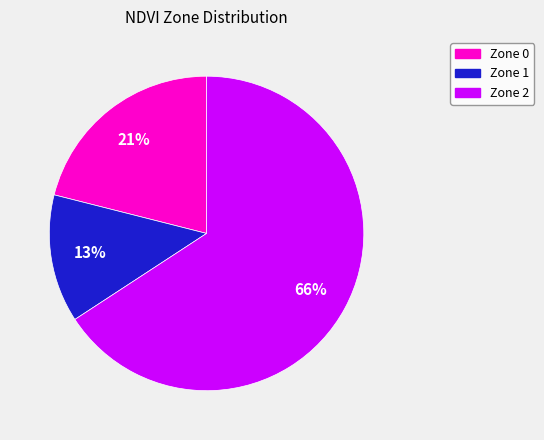

Do Zone 0 and Zone 2 together represent more than half of the pie?

Yes